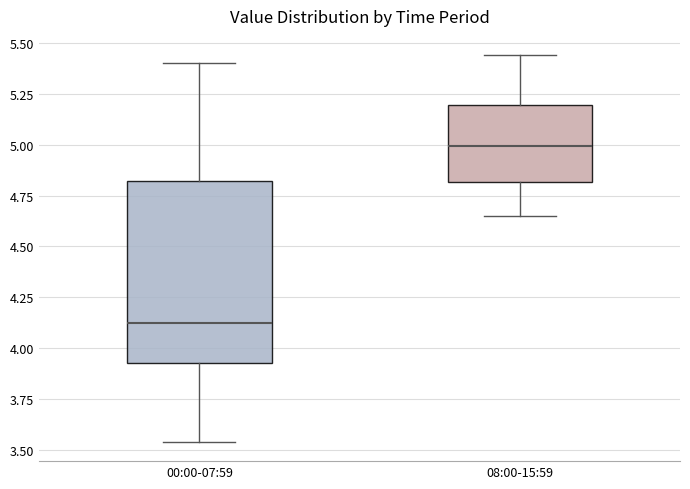

Where is the upper edge of the box for 00:00-07:59 on the y-axis? The values are not printed on the chart, so give them approximately, as read against the axis.

4.80